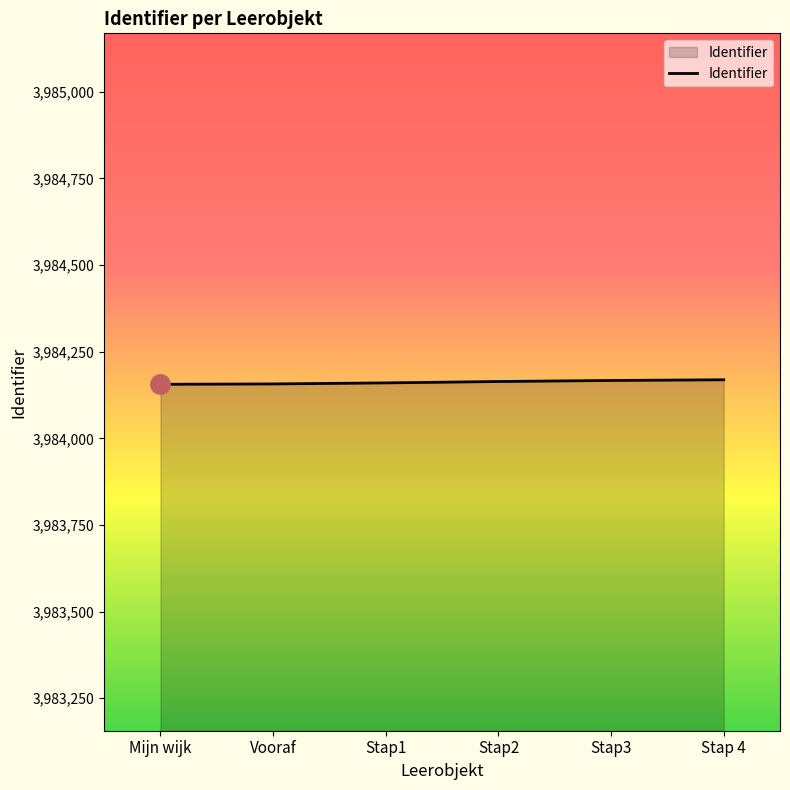

How many distinct data groups are displayed?

1